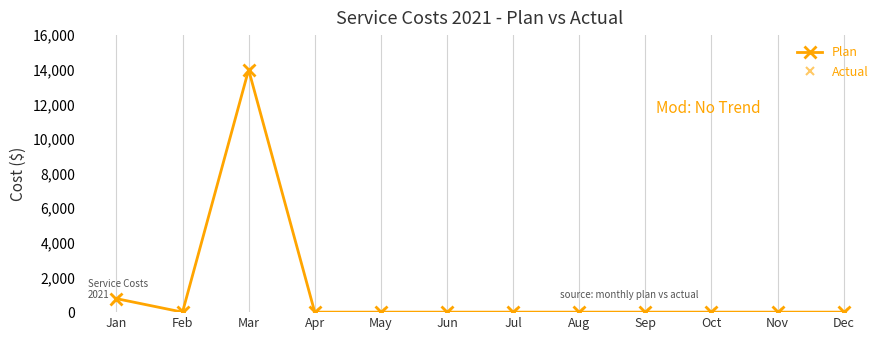

At which label is Plan closest to 7000?

Jan